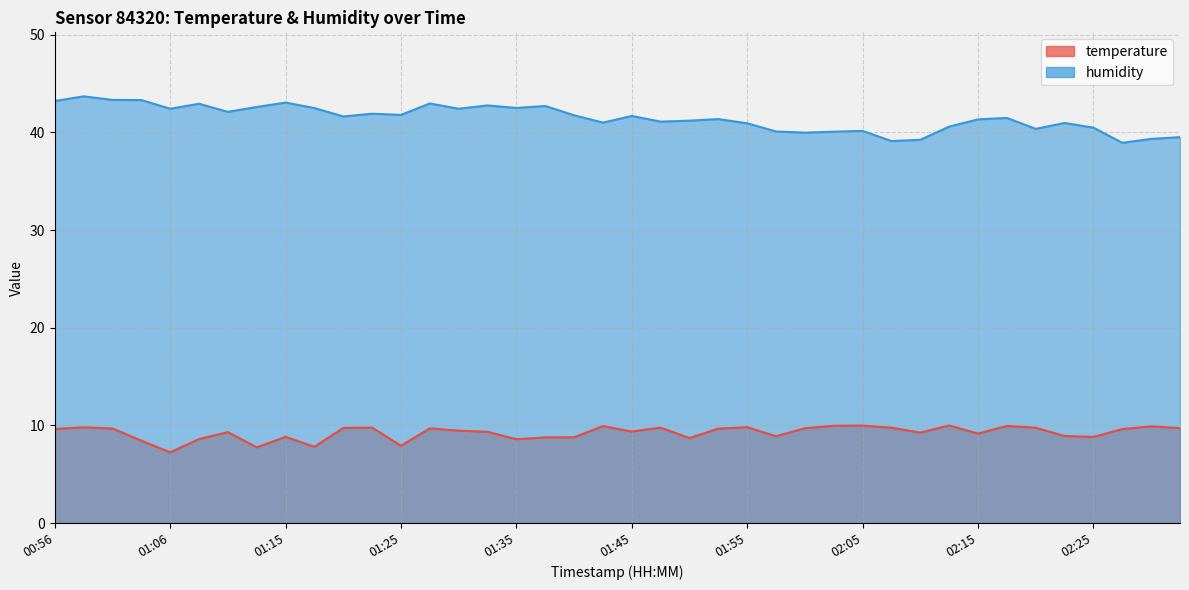

List the series in order of their peak value, lowest first.

temperature, humidity